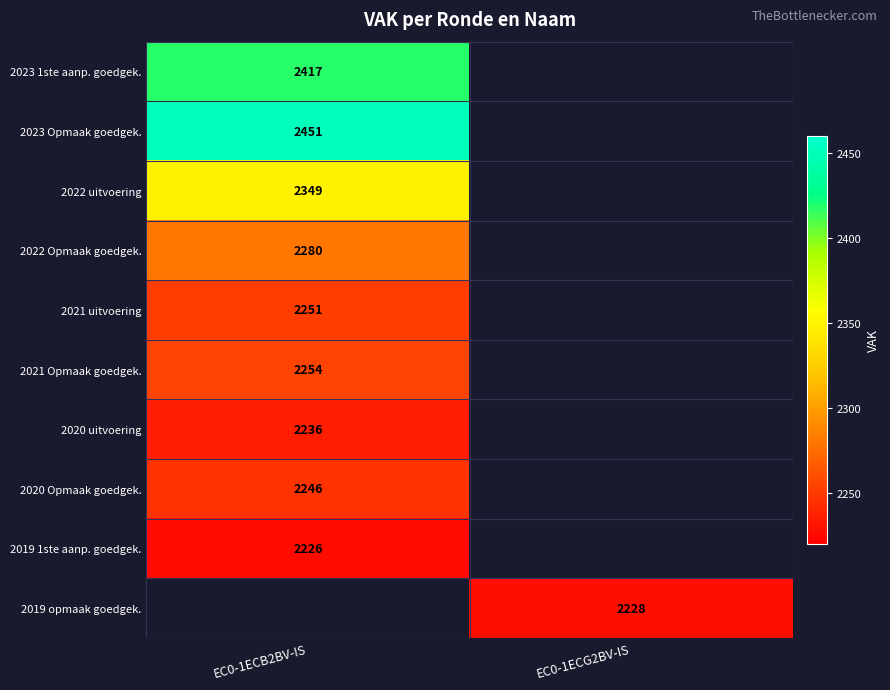

True or false: 2021 Opmaak goedgek. has a value of 2254 at EC0-1ECB2BV-IS.

True